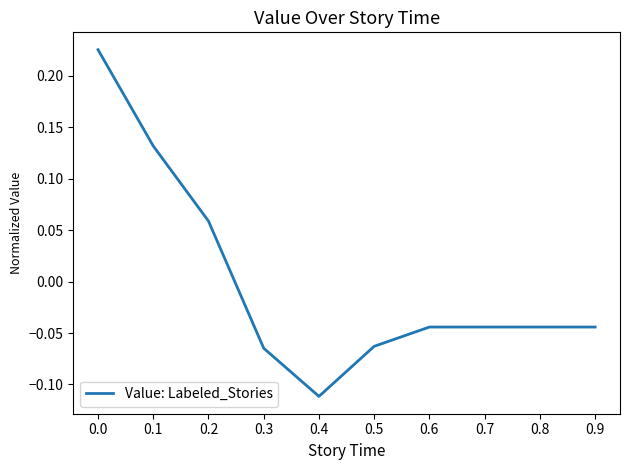

The chart shows a value of -0.1 at 0.9. True or false?

False